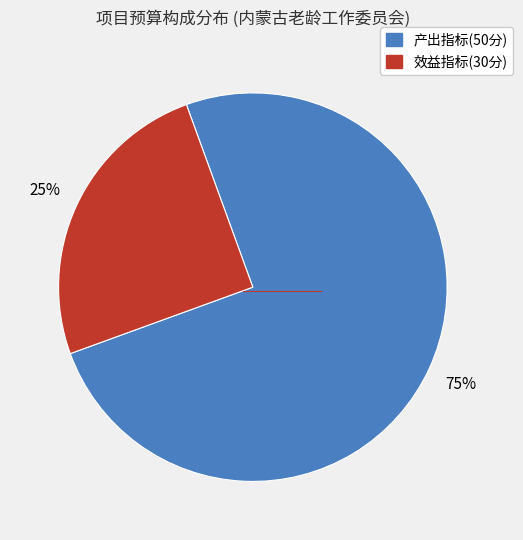

Is there any slice that represents more than half of the pie?

Yes